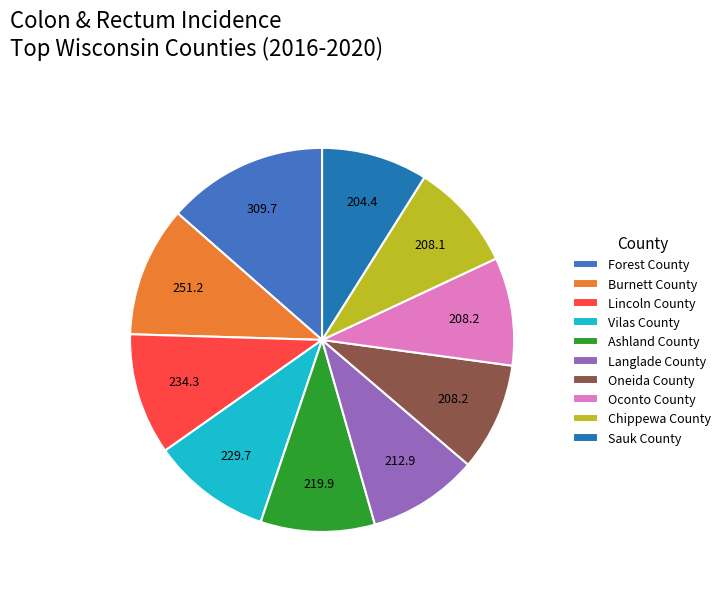

Count the number of slices in the pie.

10